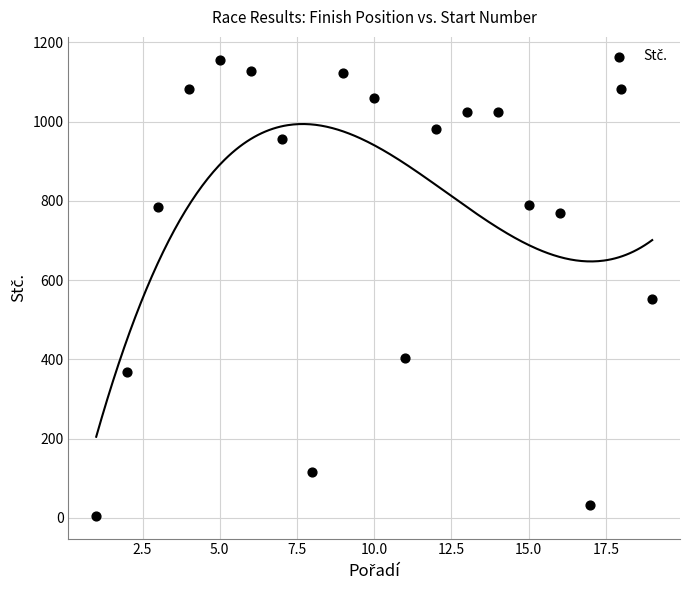

What is the range of Y values (max minus min)?

1151